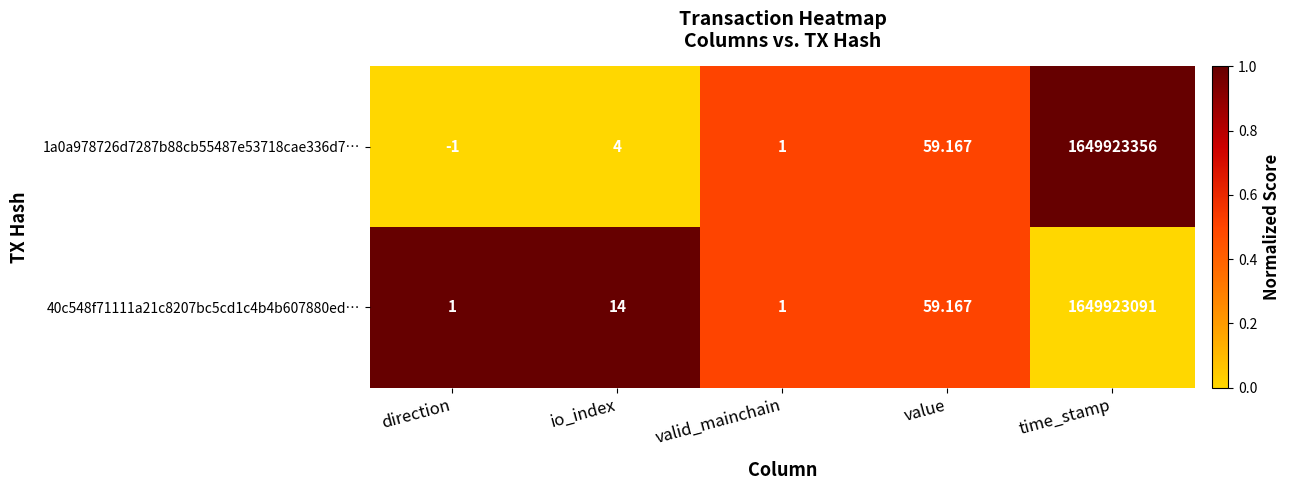

At which label is 1a0a978726d7287b88cb55487e53718cae336d7… closest to 824961677?

value